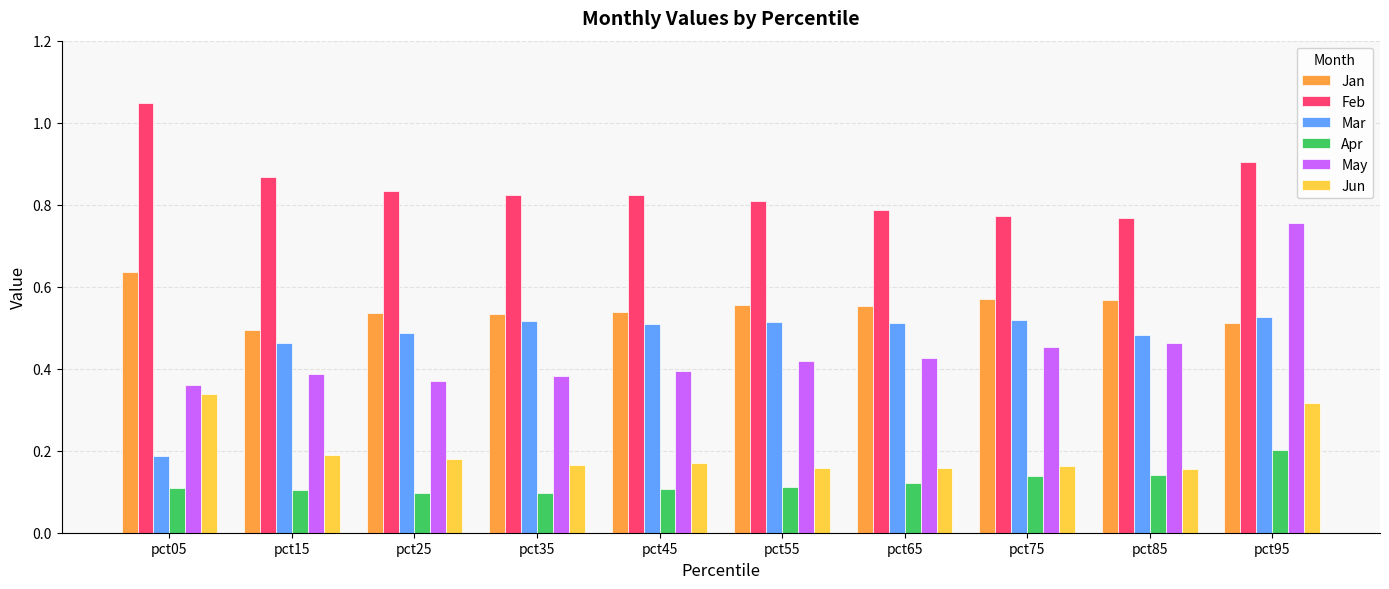

True or false: May has a value of 0.4 at pct65.

True